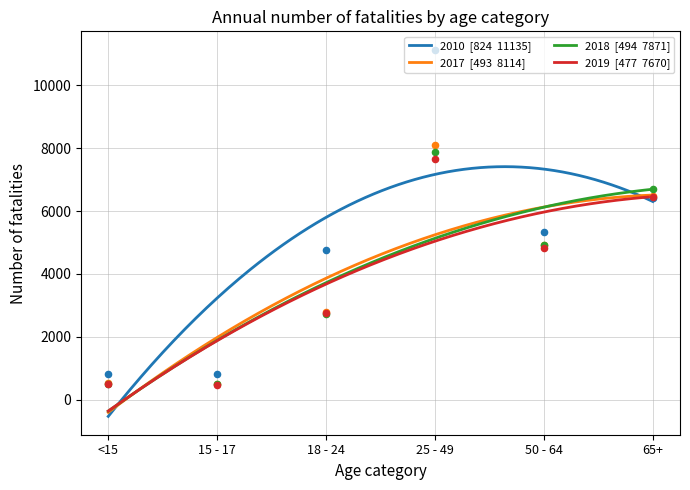

Which series contains the lowest Y value?

2019